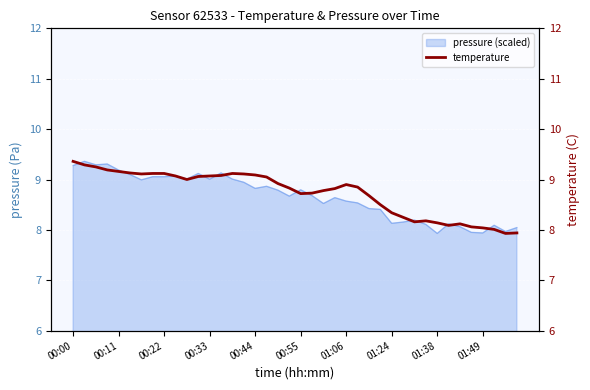

What is the maximum value shown in the chart?

9.4